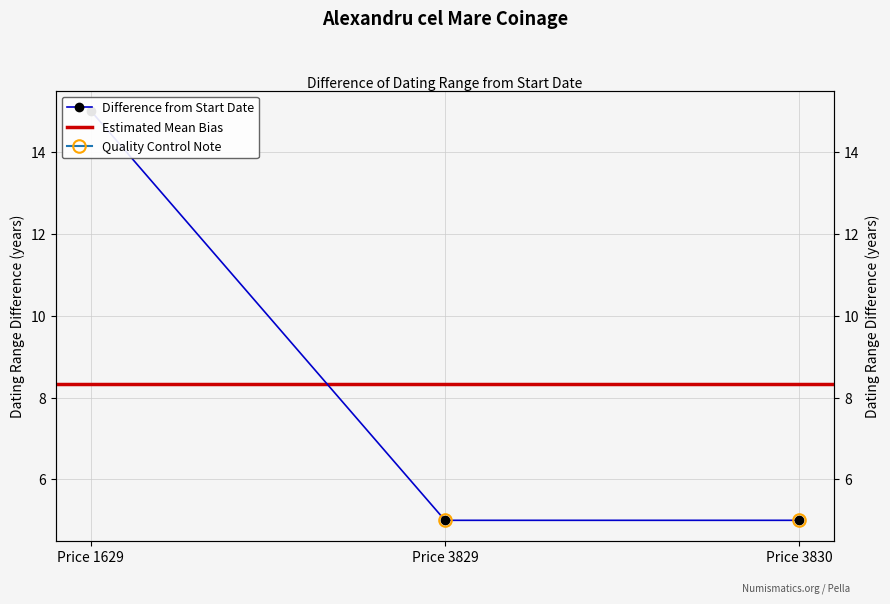

What is the change in value from Price 1629 to Price 3830?

-10